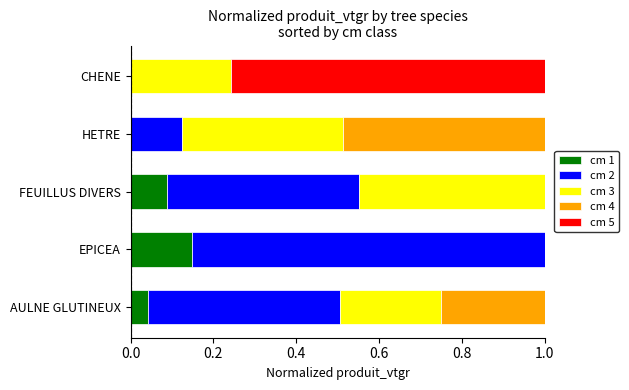

The cm 1 series shows 0.3 at EPICEA. True or false?

False